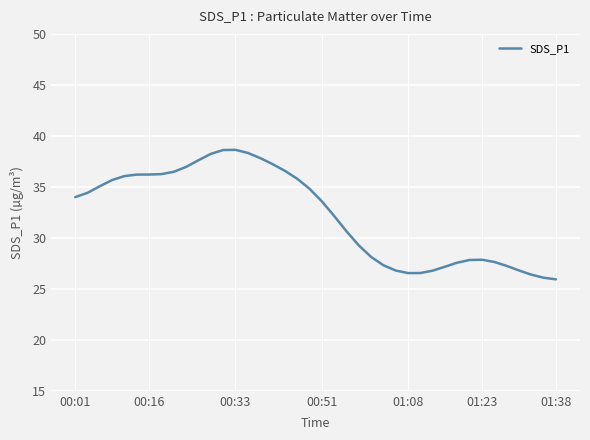

What is the smallest value displayed?

25.9